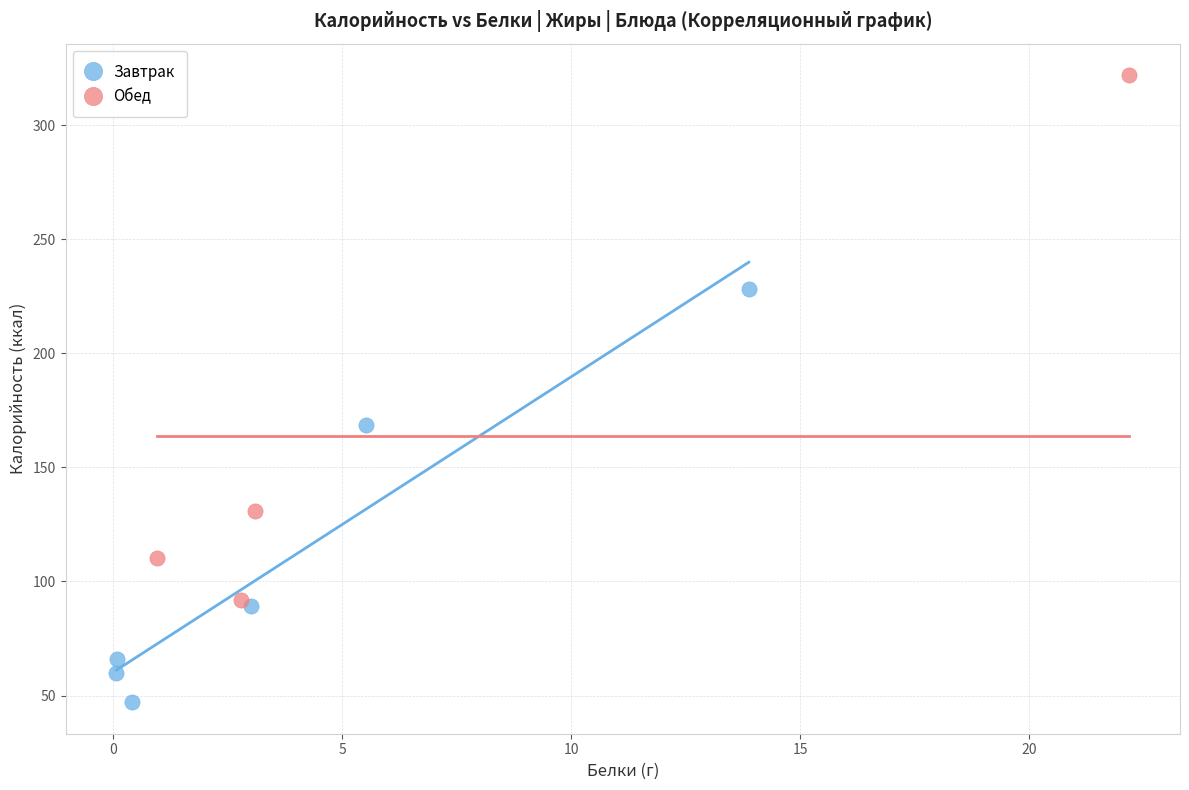

Which series reaches the maximum Y coordinate?

Обед